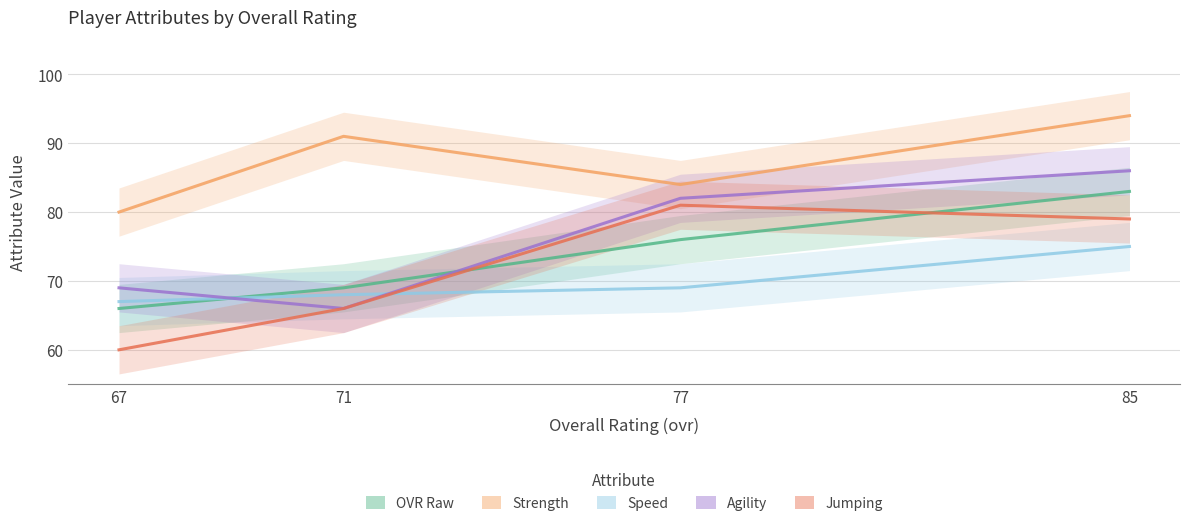

True or false: jumping has a value of 79 at 85.

True